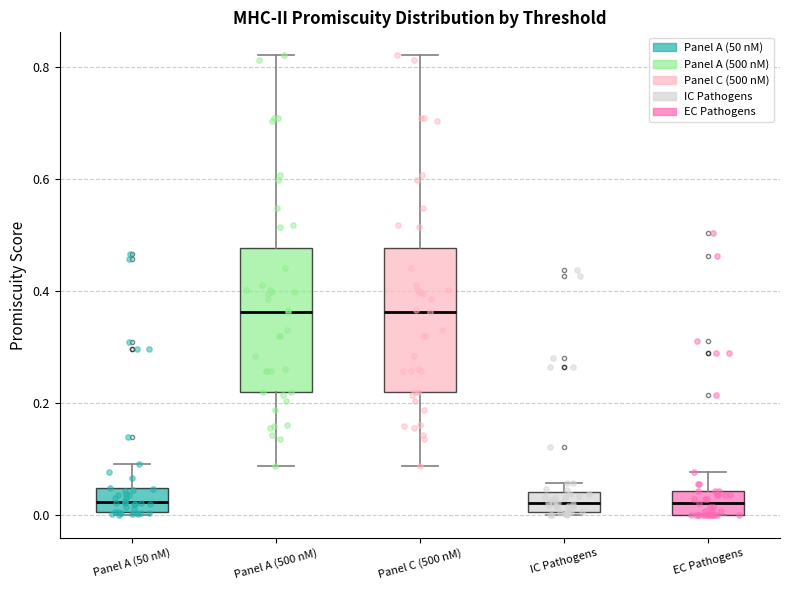

Reading left to right, read every box against the y-axis: the position of its median line, the range the box covers, and the ends of its whiskers. The values are not printed on the chart, so give them approximately, as read against the axis.

Panel A (50 nM): median 0.02, box 0.00 to 0.04, whiskers 0.00 to 0.10
Panel A (500 nM): median 0.36, box 0.22 to 0.48, whiskers 0.08 to 0.82
Panel C (500 nM): median 0.36, box 0.22 to 0.48, whiskers 0.08 to 0.82
IC Pathogens: median 0.02, box 0.00 to 0.04, whiskers 0.00 to 0.06
EC Pathogens: median 0.02, box 0.00 to 0.04, whiskers 0.00 to 0.08